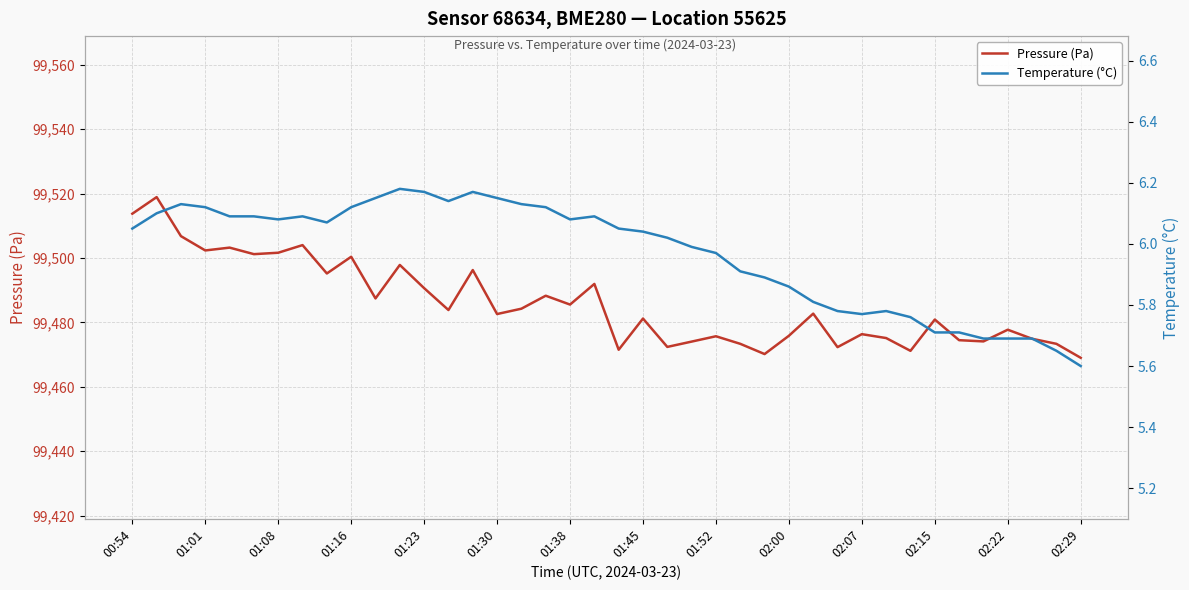

How many categories are shown in the chart?

40